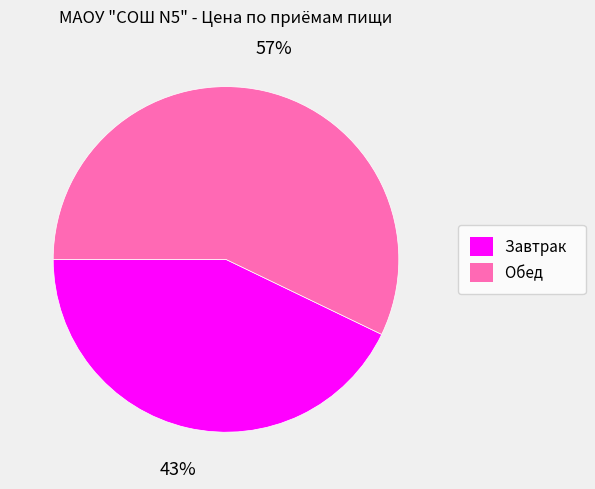

Is the sum of Обед and Завтрак greater than half?

Yes